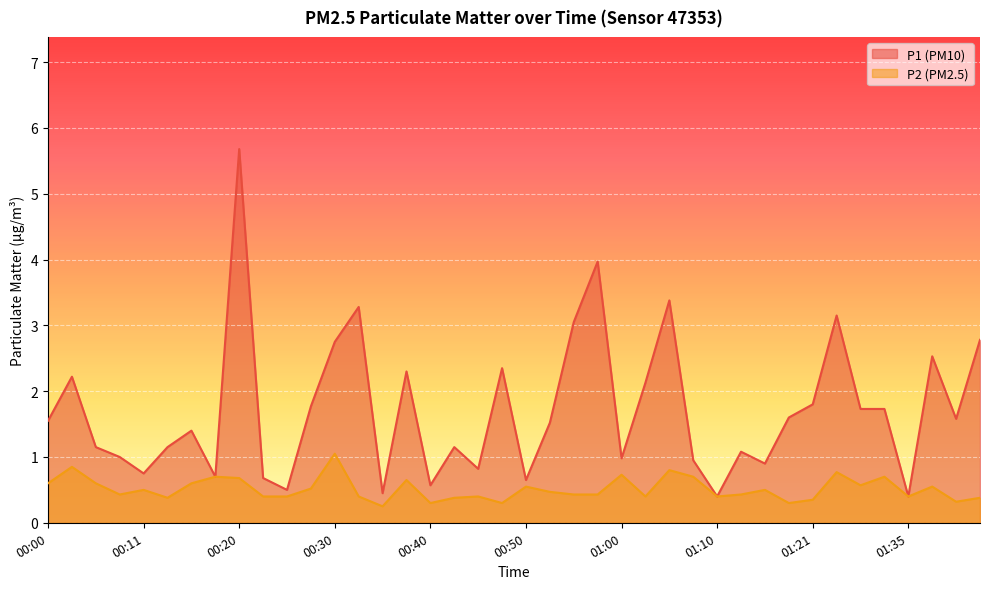

What is the maximum value shown in the chart?

5.7